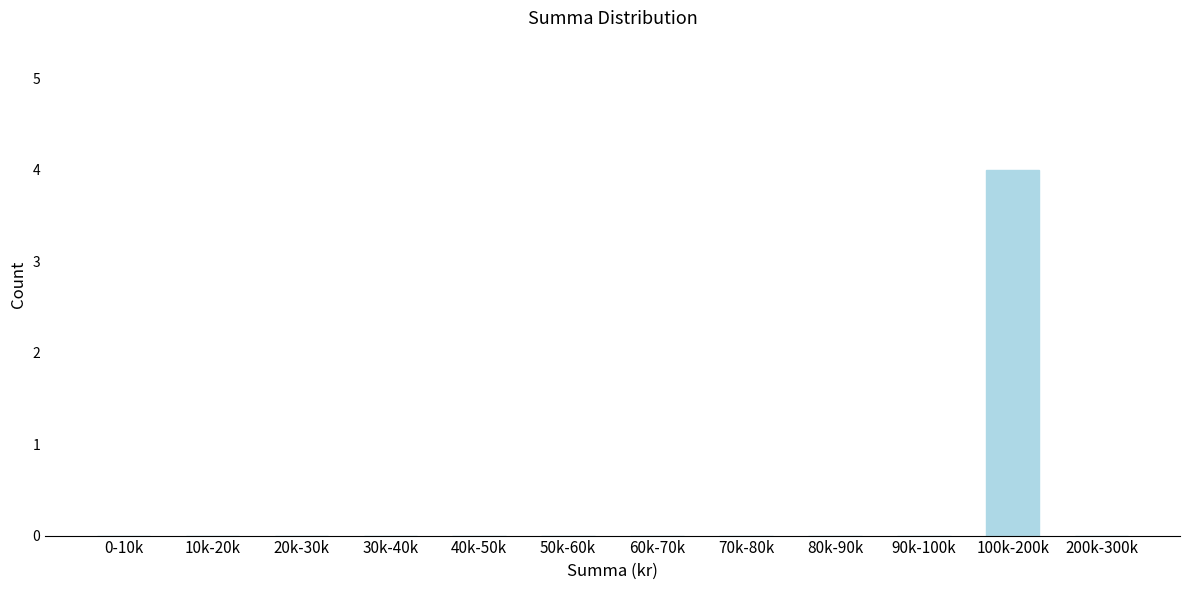

Reading left to right, transcribe all the data shown in this chart.

0-10k=0	10k-20k=0	20k-30k=0	30k-40k=0	40k-50k=0	50k-60k=0	60k-70k=0	70k-80k=0	80k-90k=0	90k-100k=0	100k-200k=4	200k-300k=0